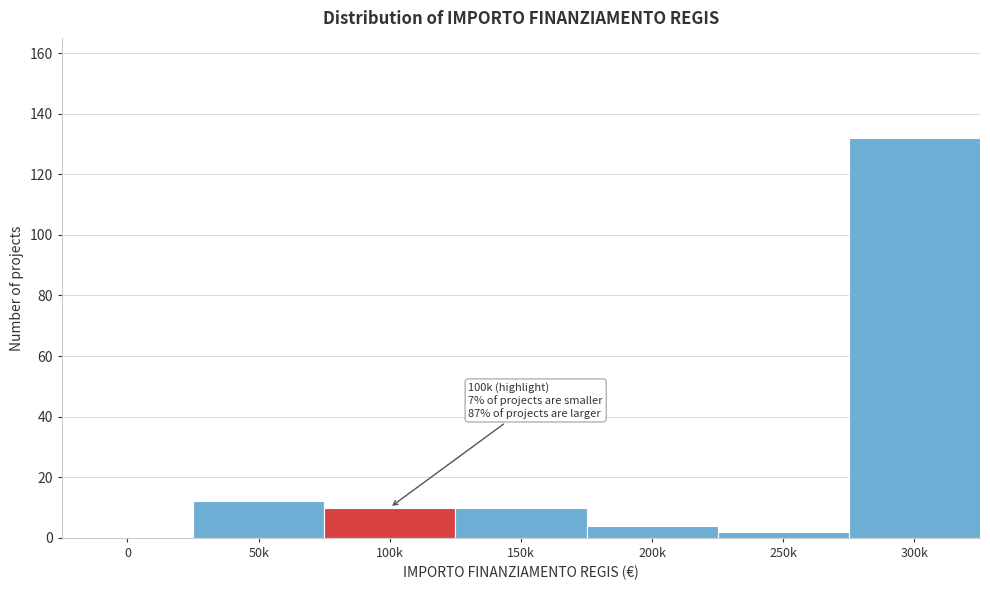

Reading left to right, transcribe all the data shown in this chart.

0=0	50k=12	100k=10	150k=10	200k=4	250k=2	300k=132